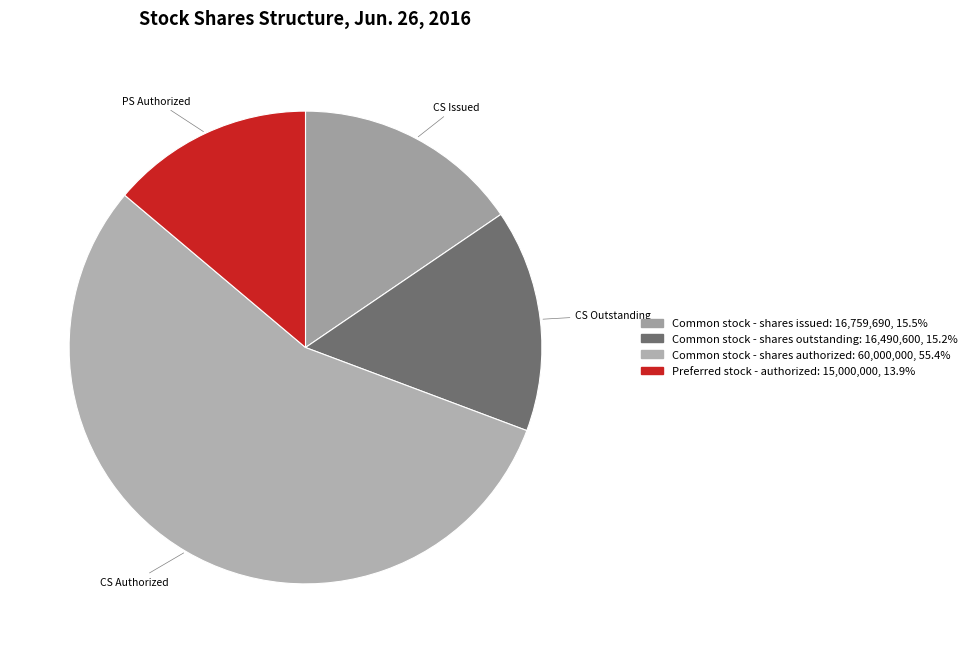

How many segments does this pie chart have?

4